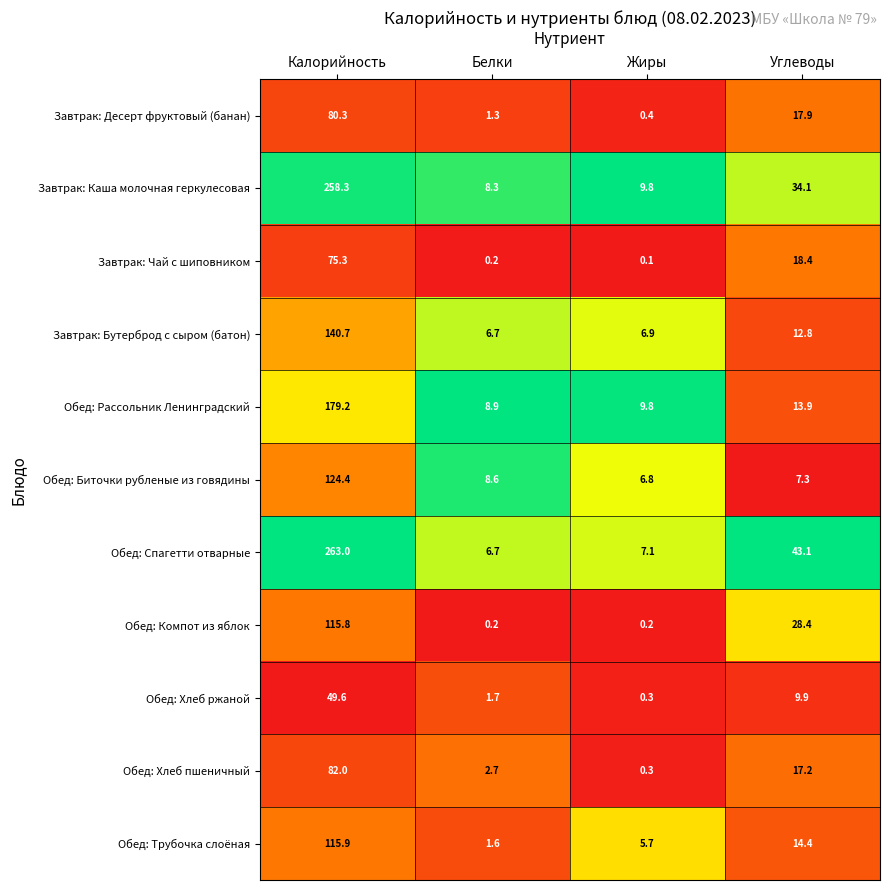

Where does the Обед: Спагетти отварные series first go above 43?

Калорийность